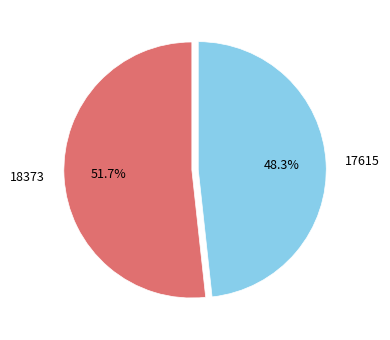

To the nearest percent, what is the average slice percentage?

50%